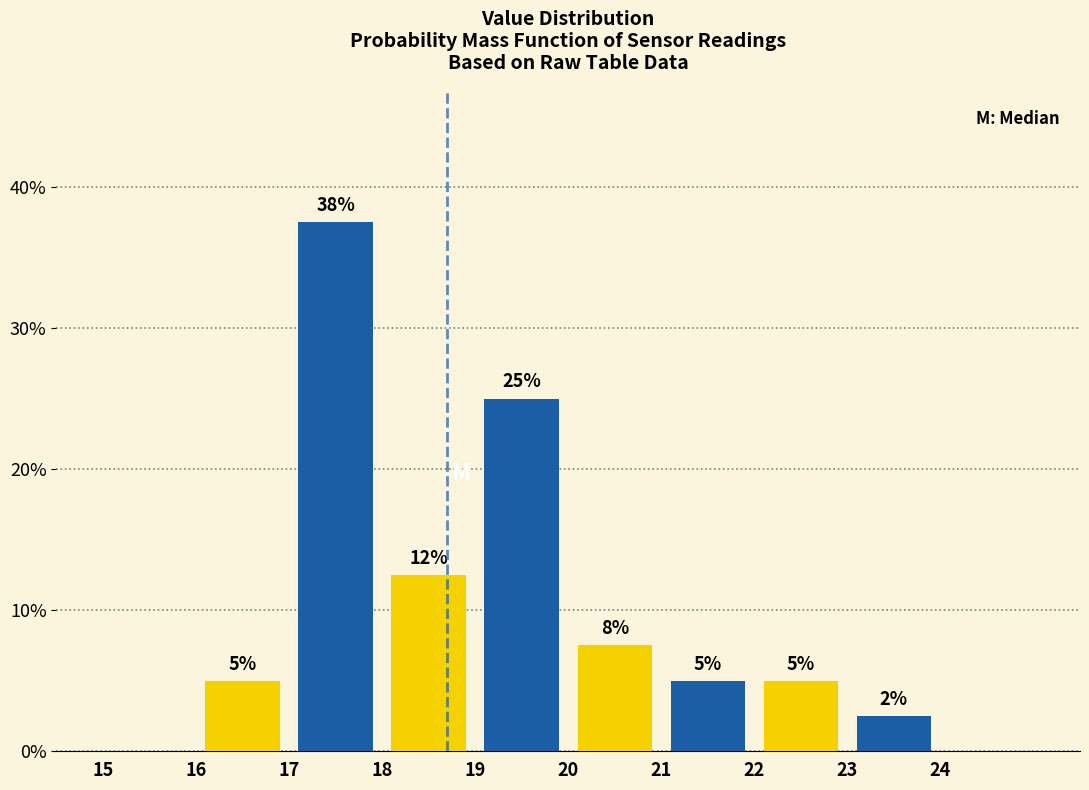

Over which range of the x-axis is the bar tallest?

17 to 18